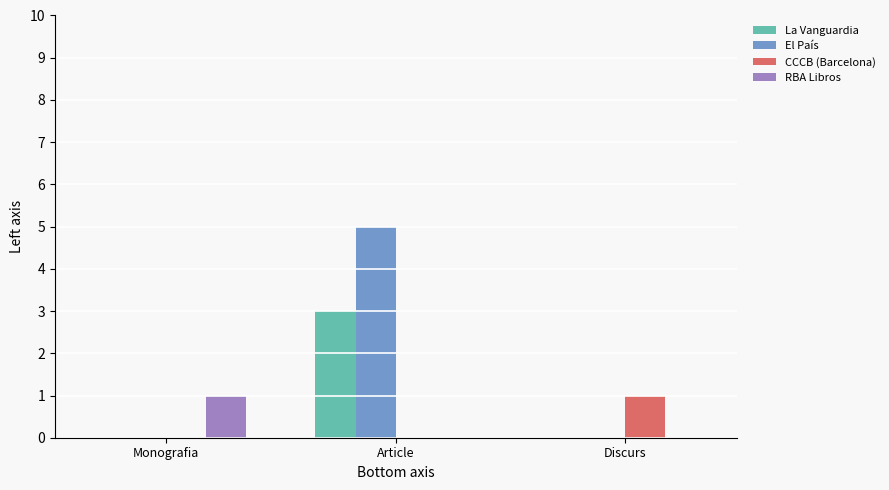

True or false: La Vanguardia has a value of 5 at Article.

False